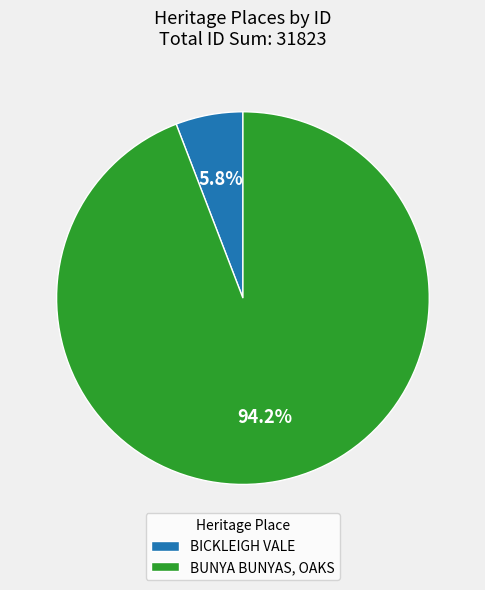

What is the ratio of the value at BICKLEIGH VALE to the value at BUNYA BUNYAS, OAKS?

0.1